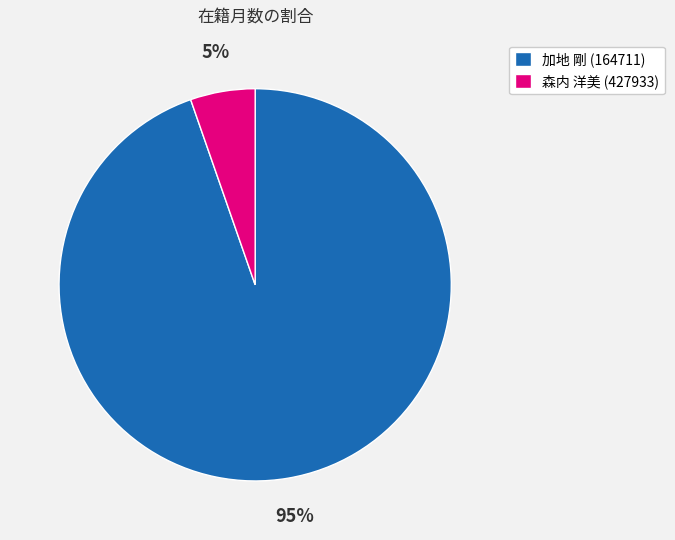

Which has a higher value, 森内 洋美 (427933) or 加地 剛 (164711)?

加地 剛 (164711)